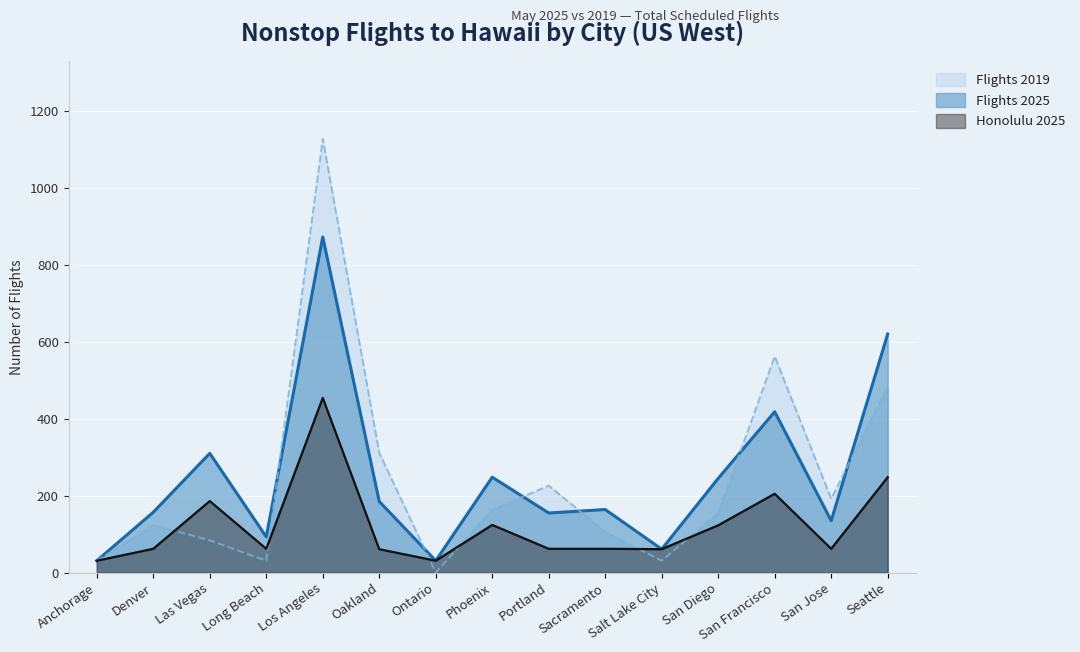

Rank the series at Sacramento from lowest to highest value.

Honolulu 2025, Flights 2019, Flights 2025